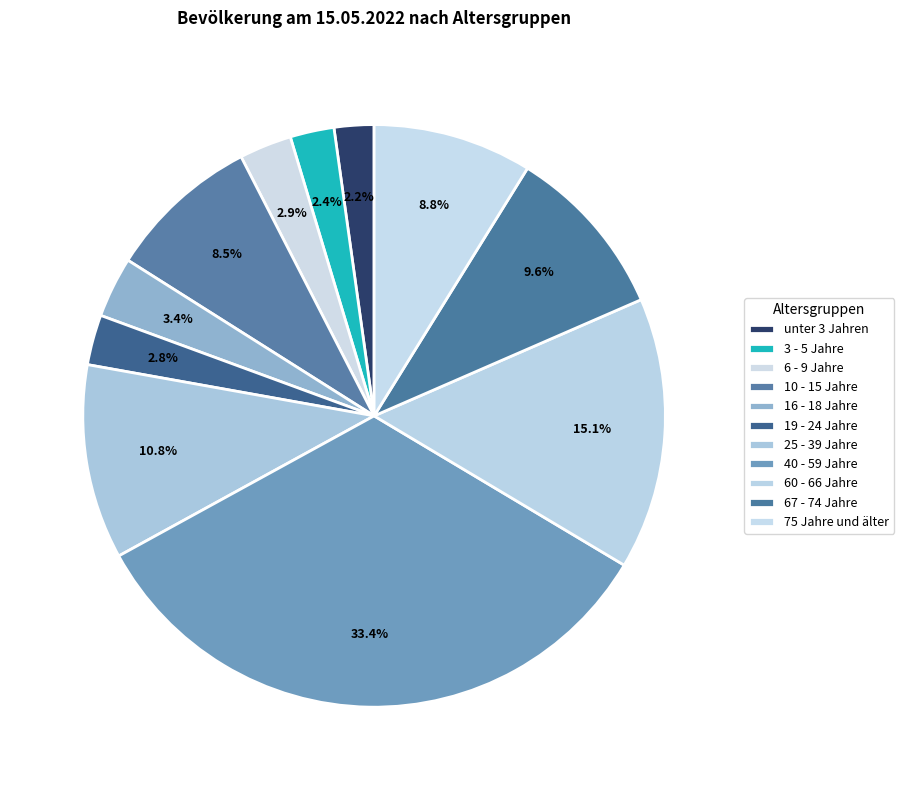

Do 25 - 39 Jahre and 6 - 9 Jahre together represent more than half of the pie?

No